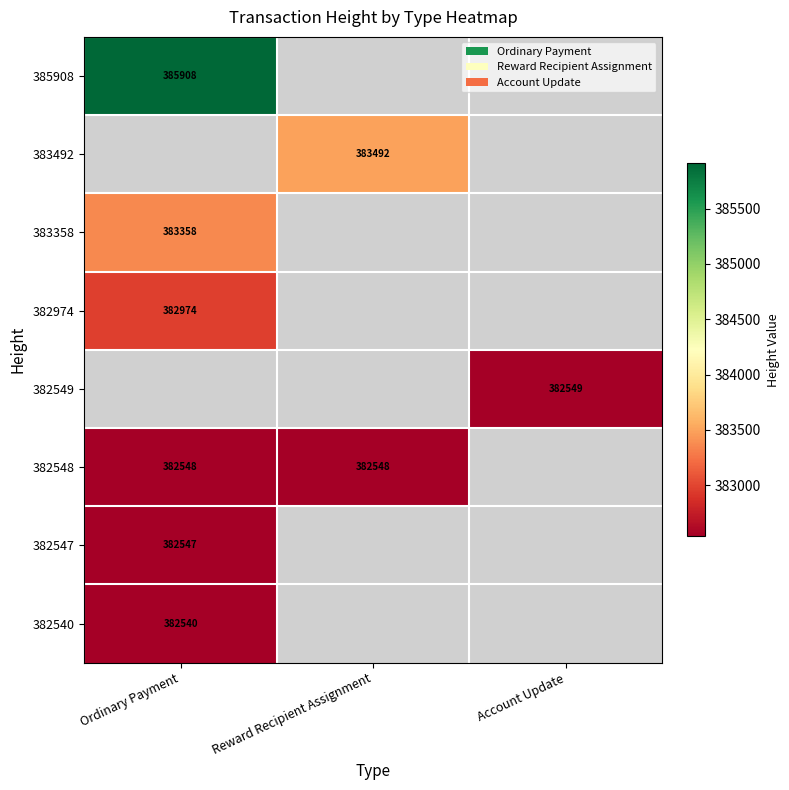

How many categories are shown in the chart?

3